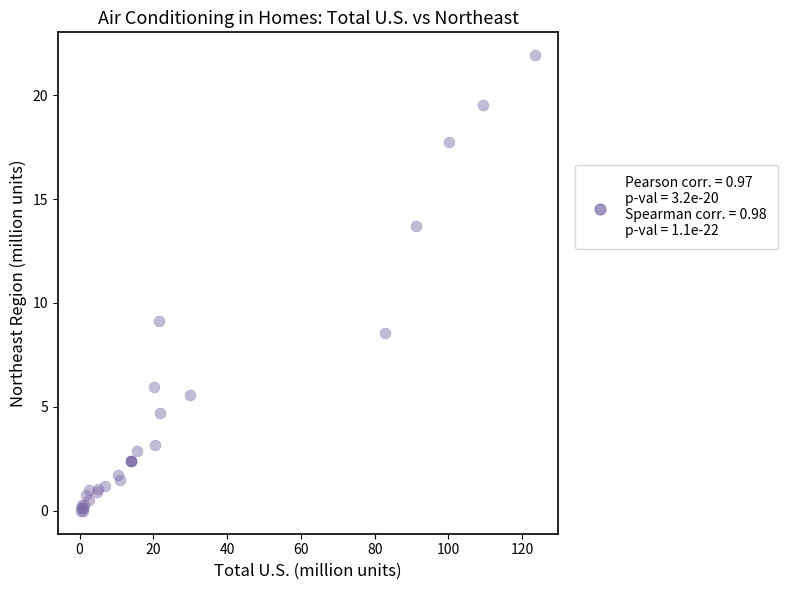

What Y value in the scatter plot is closest to 10?

9.2